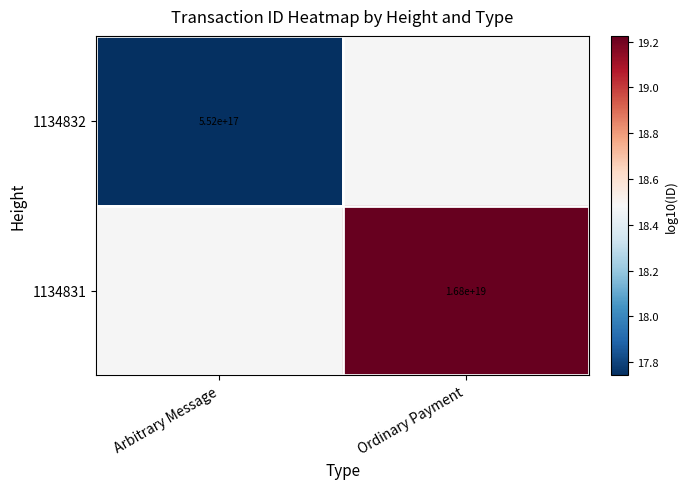

Is the value of 1134832 at Arbitrary Message greater than the value of 1134831 at Ordinary Payment?

No